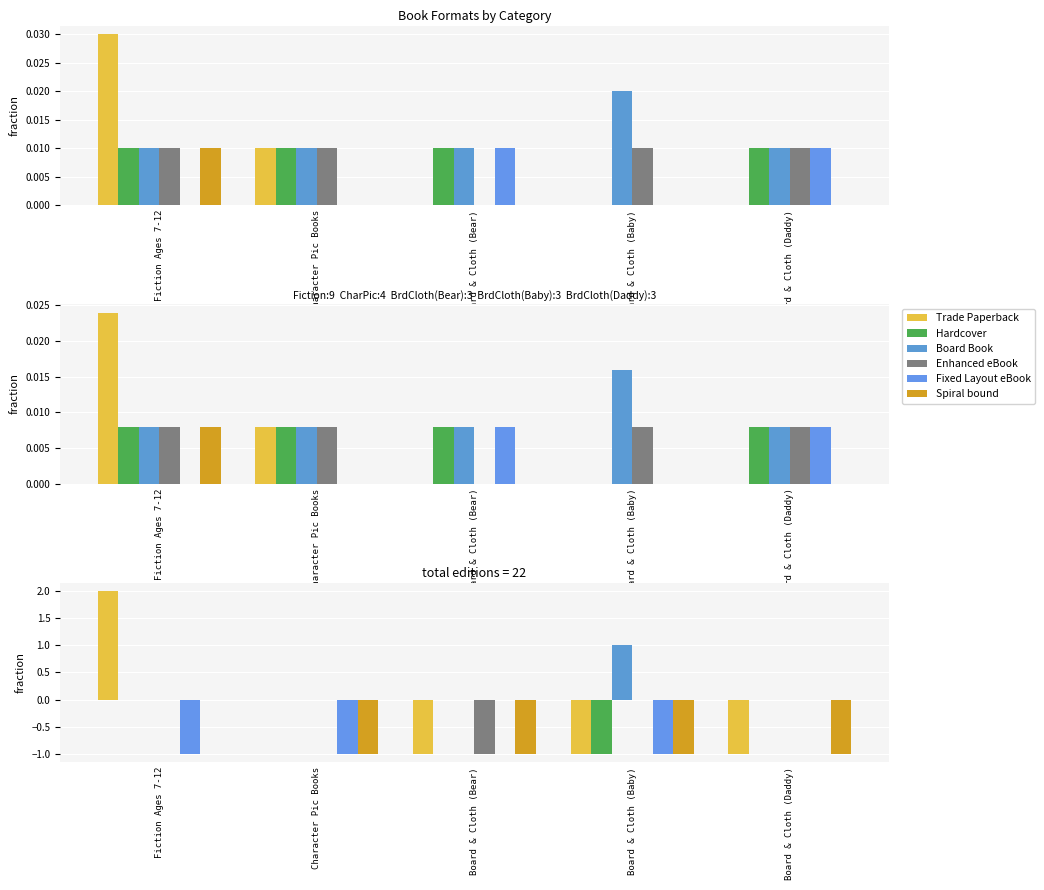

True or false: Enhanced eBook has a value of -1 at Board & Cloth (Bear).

True